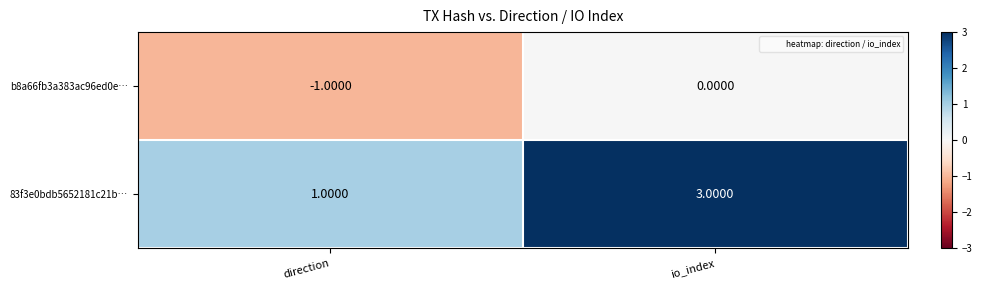

List the series in order of their overall mean, lowest first.

b8a66fb3a383ac96ed0e…, 83f3e0bdb5652181c21b…